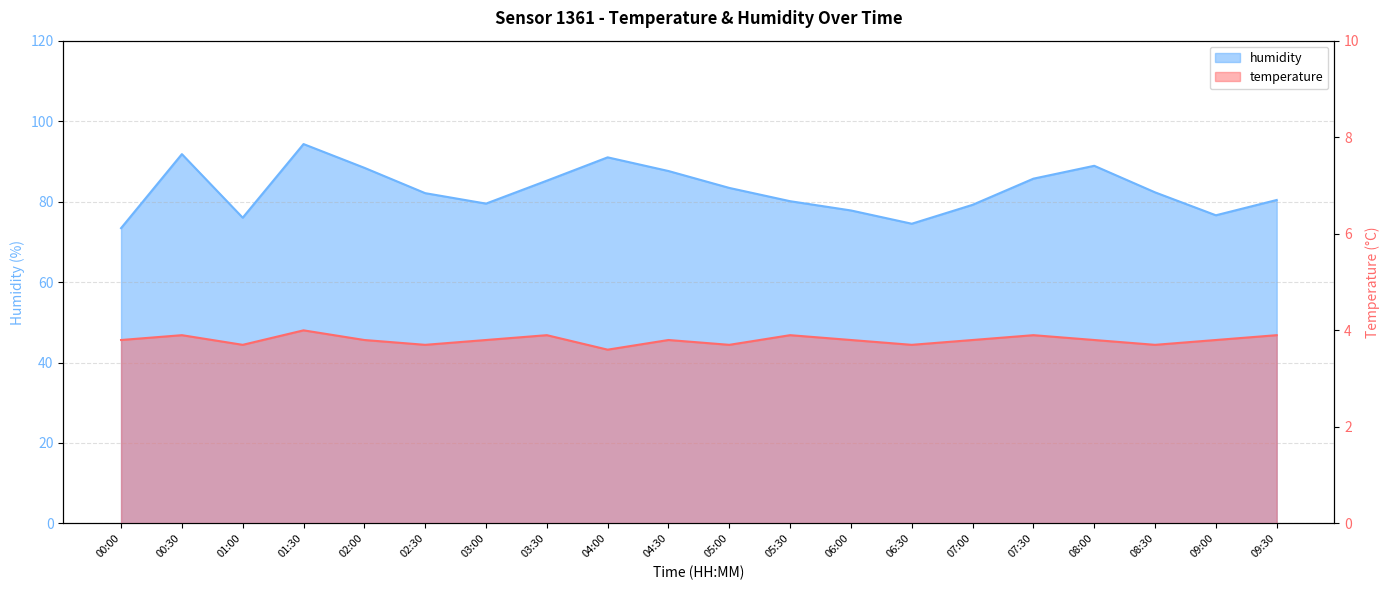

What is the lowest value of the humidity series?

73.4